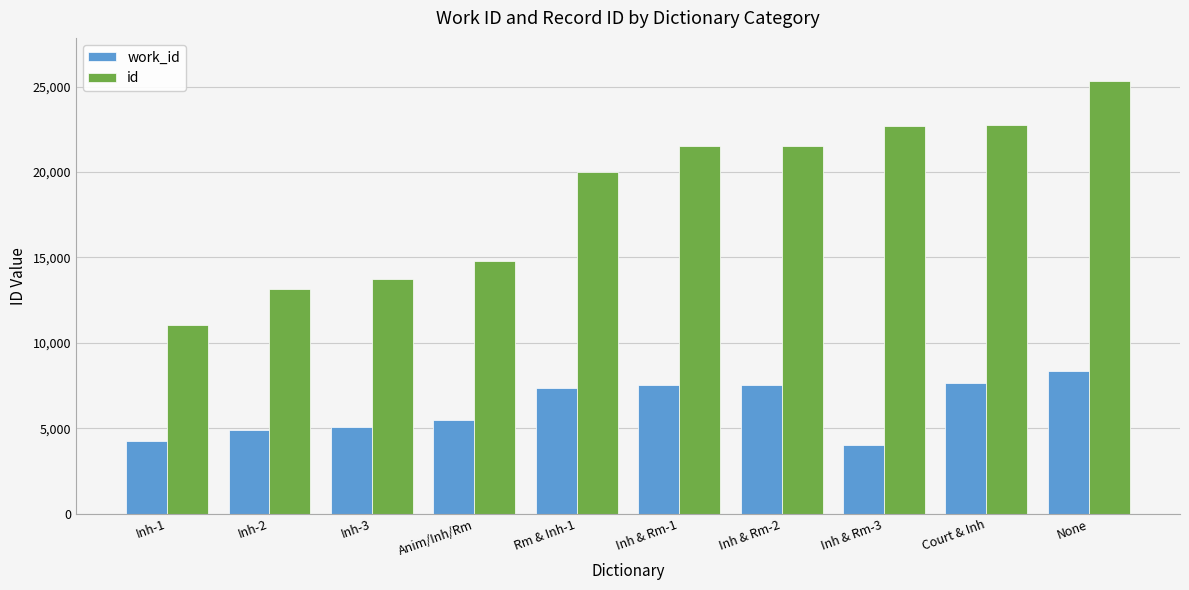

List the series in order of their peak value, lowest first.

work_id, id